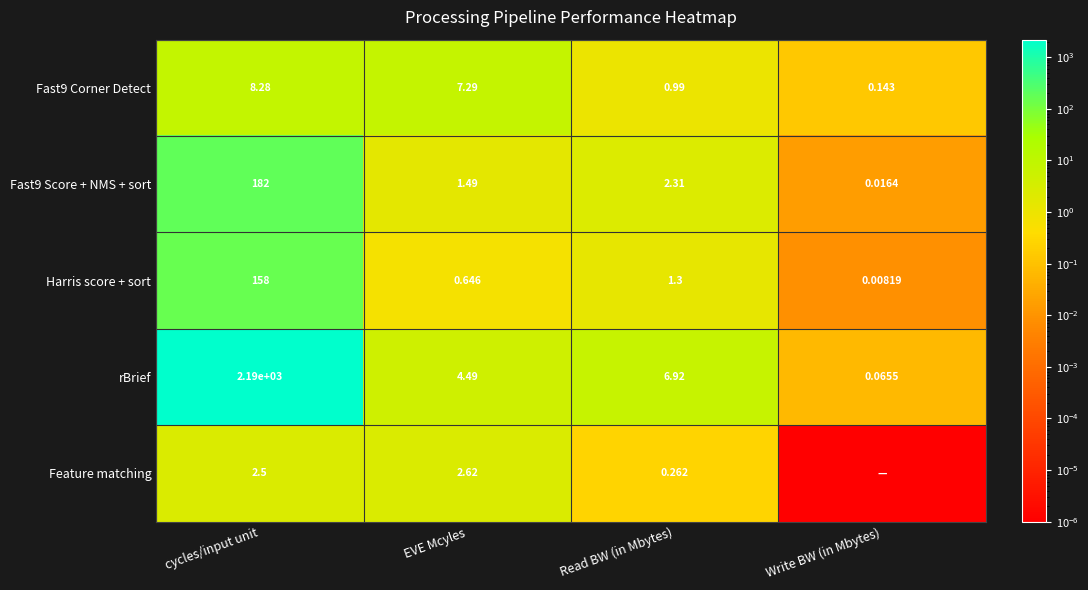

What is the difference between the highest and lowest values at Write BW (in Mbytes)?

0.1